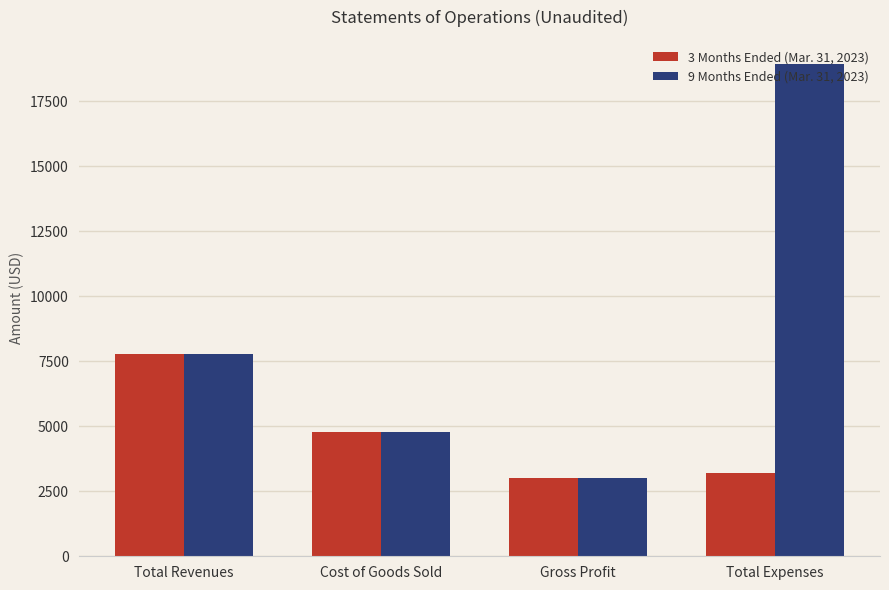

The value of 9 Months Ended (Mar. 31, 2023) at Total Expenses is 8918. True or false?

False